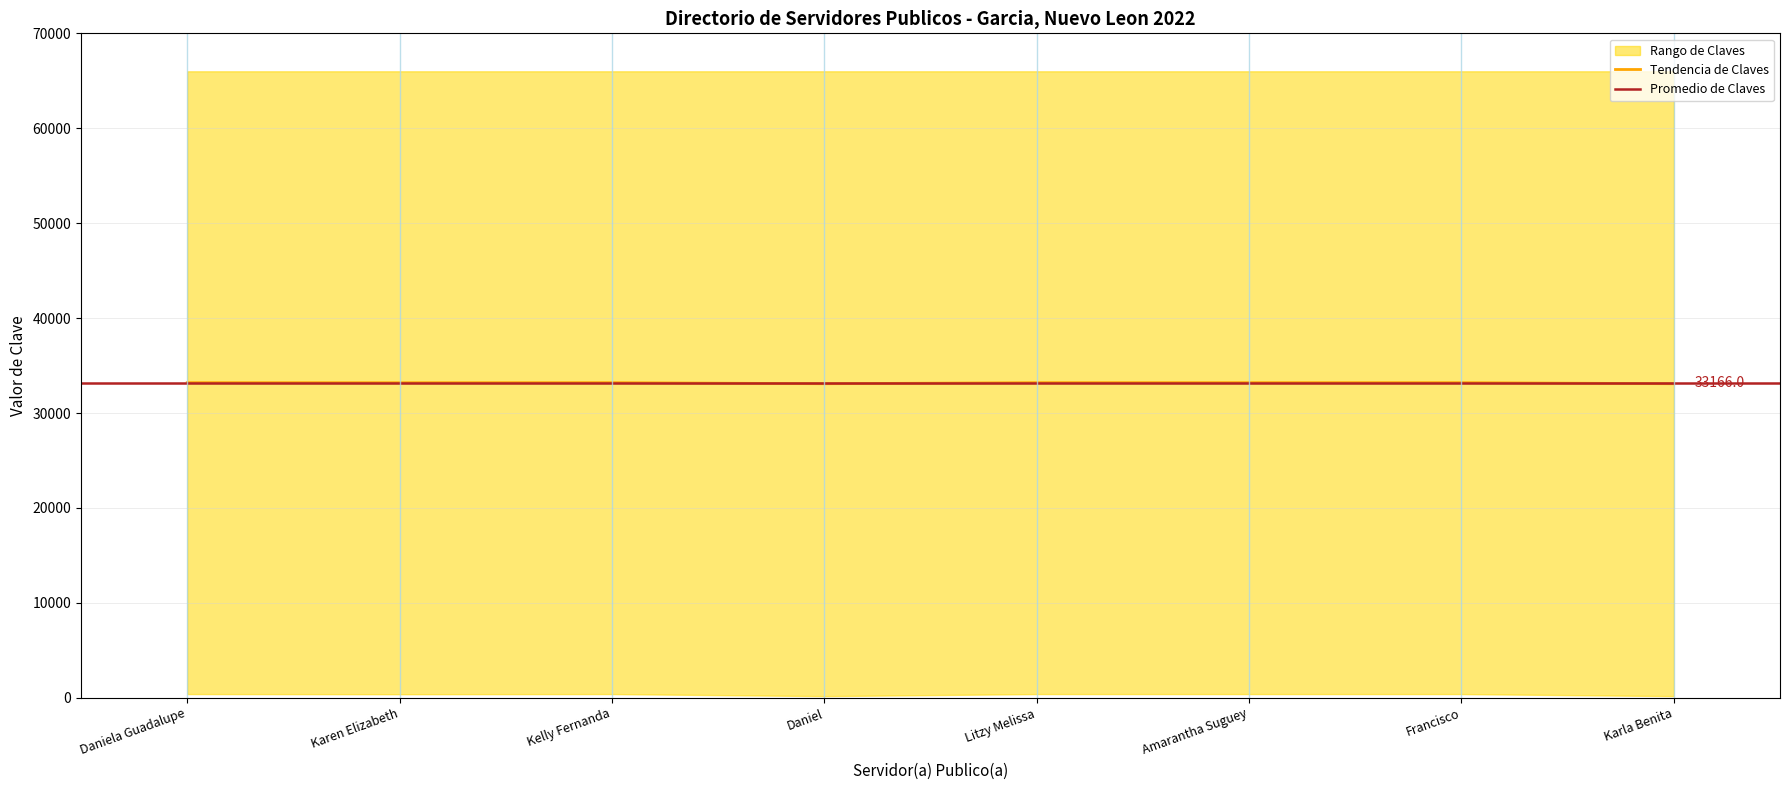

What value does the Tendencia de Claves series have at Litzy Melissa?

33194.0